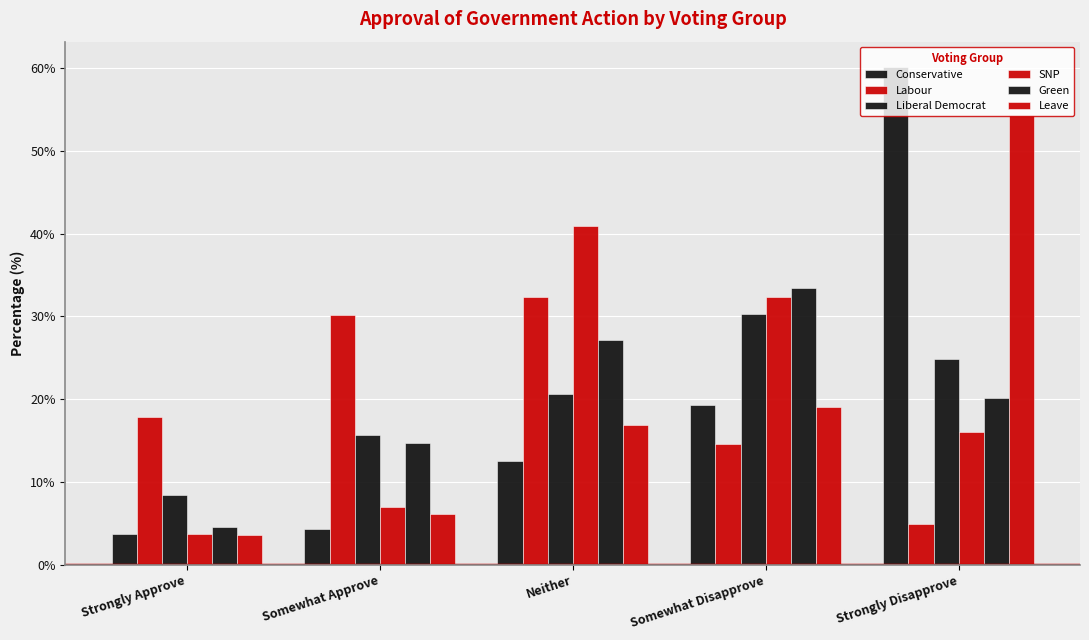

Reading left to right, extract all data points from this chart.

Conservative: 3.7	4.3	12.5	19.3	60.2
Labour: 17.9	30.2	32.3	14.6	5.0
Liberal Democrat: 8.4	15.7	20.6	30.3	24.9
SNP: 3.8	7.0	40.9	32.3	16.0
Green: 4.5	14.7	27.2	33.4	20.1
Leave: 3.6	6.2	16.8	19.1	54.3